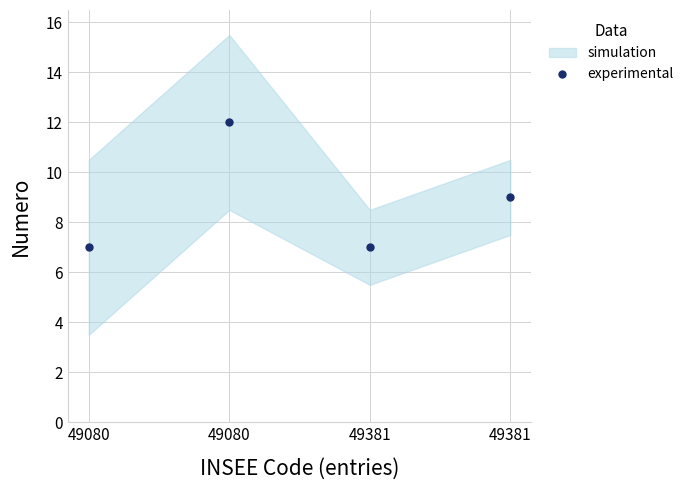

What is the value of the 1st point from the left?

7